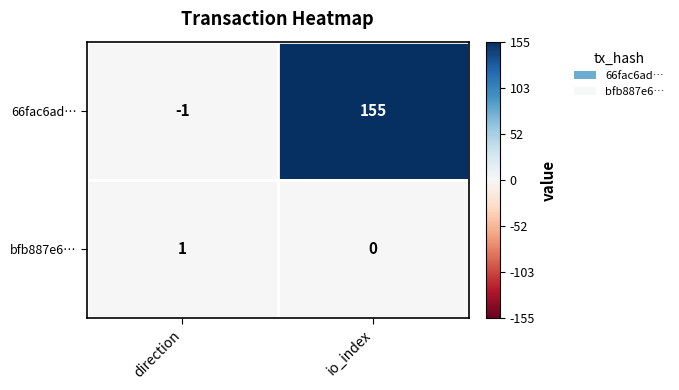

What is the maximum value shown in the chart?

155